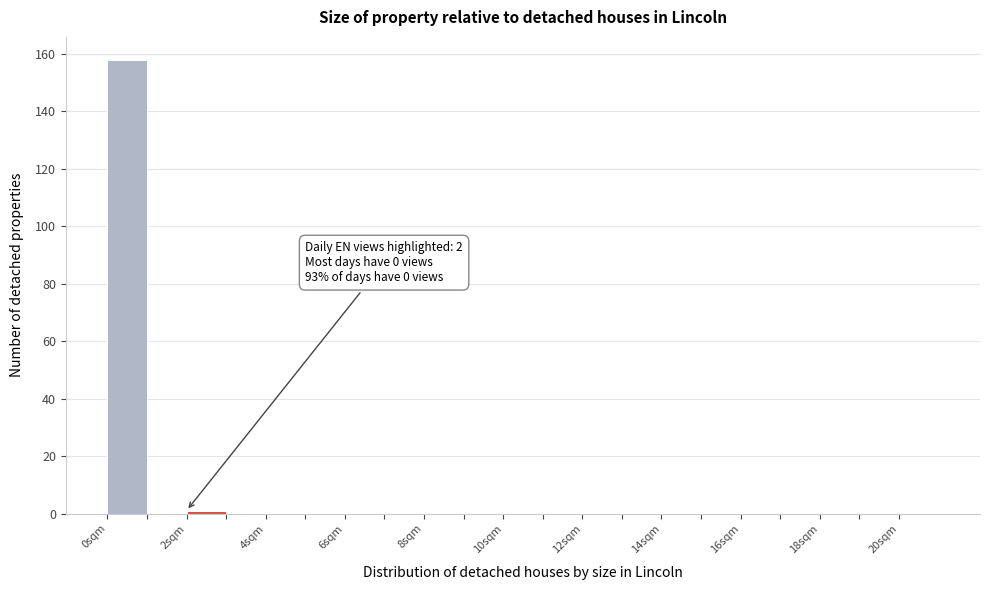

Over which range of the x-axis is the bar tallest?

0 to 1